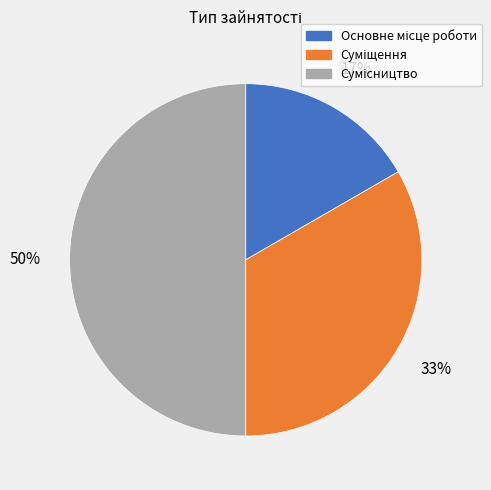

To the nearest percent, what is the average slice percentage?

33%